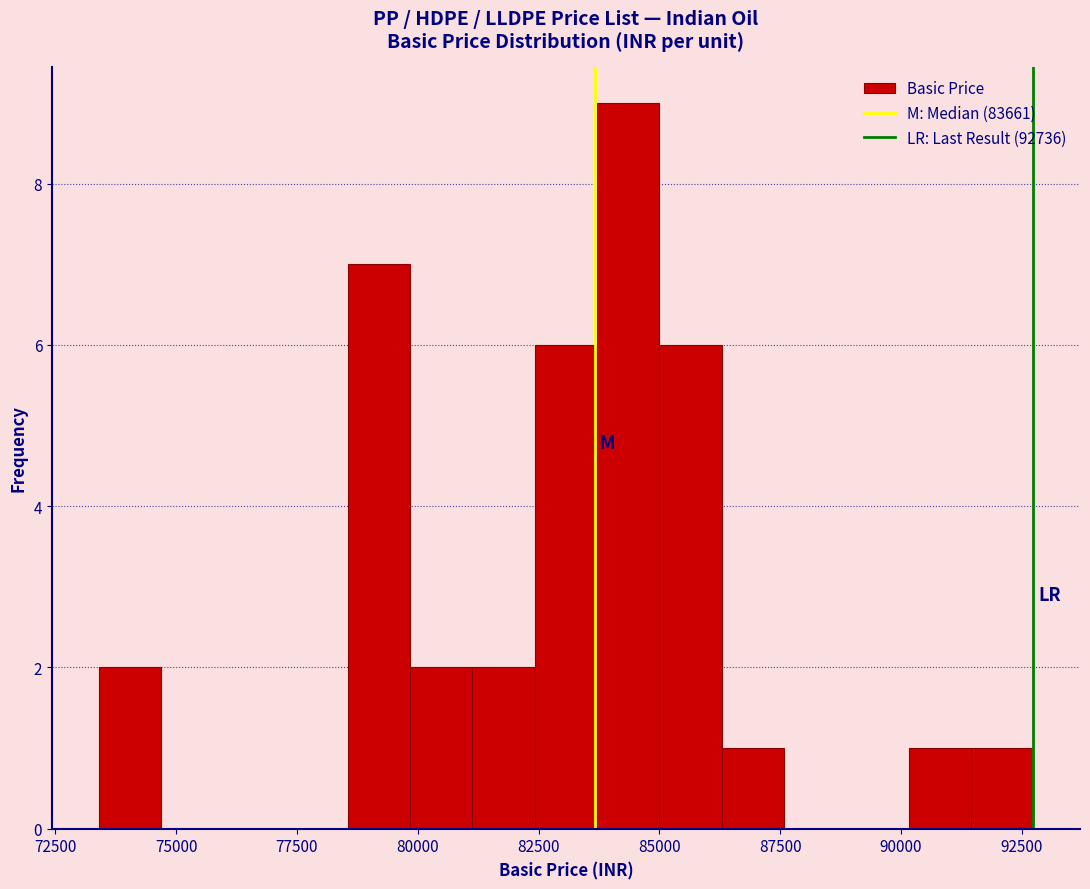

Read against the x-axis, roughly where is the centre of the tallest bar?

84500